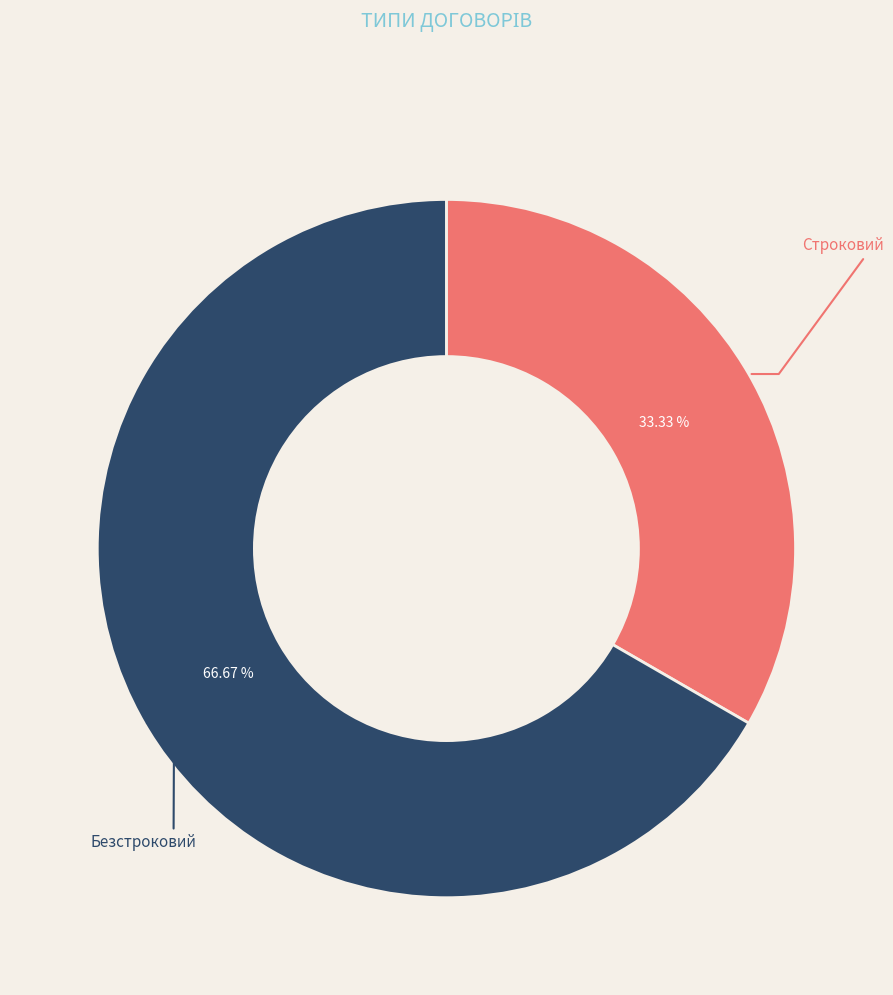

Count the number of slices in the pie.

2